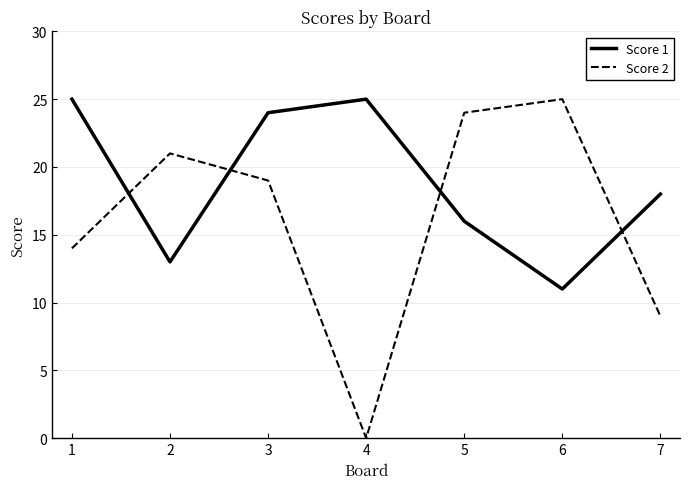

Reading right to left, transcribe all the data shown in this chart.

Score 1: 7=18	6=11	5=16	4=25	3=24	2=13	1=25
Score 2: 7=9	6=25	5=24	4=0	3=19	2=21	1=14